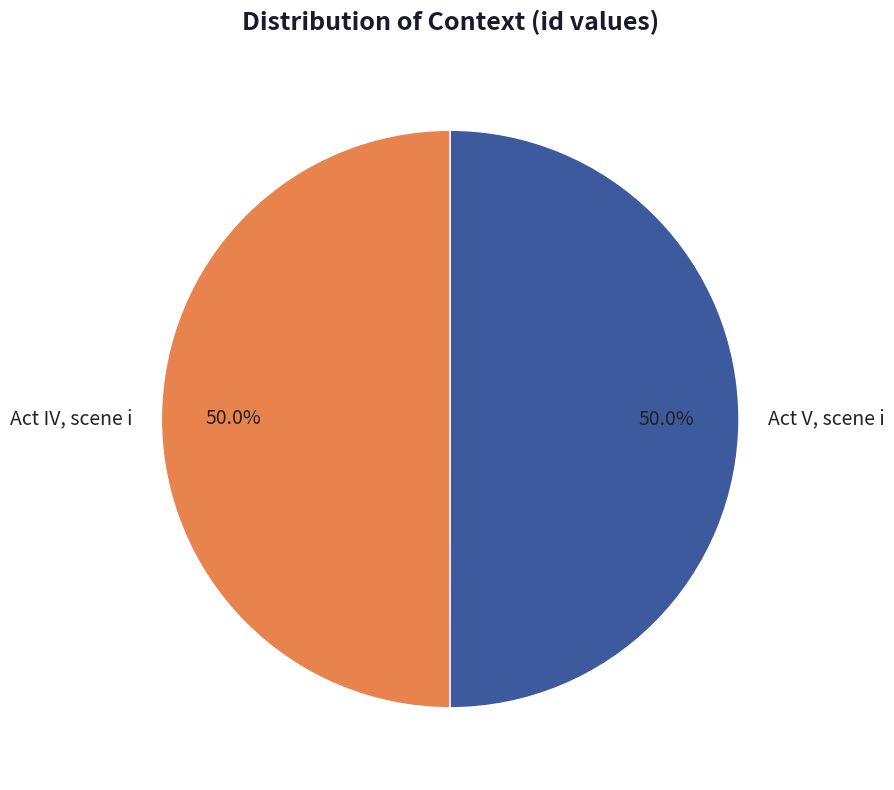

The Act V, scene i slice represents 50% of the pie. True or false?

True